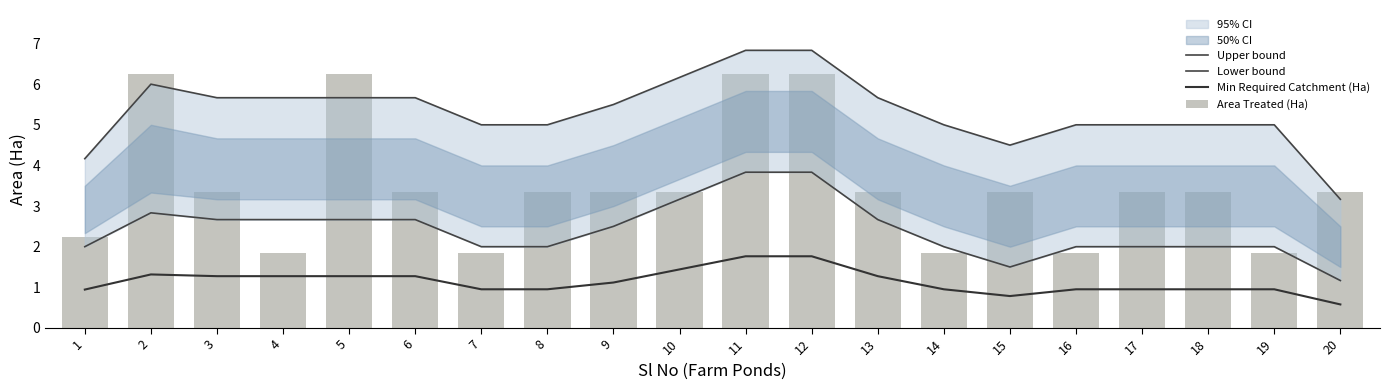

What is the difference between the Upper bound values at 2 and 6?

0.3